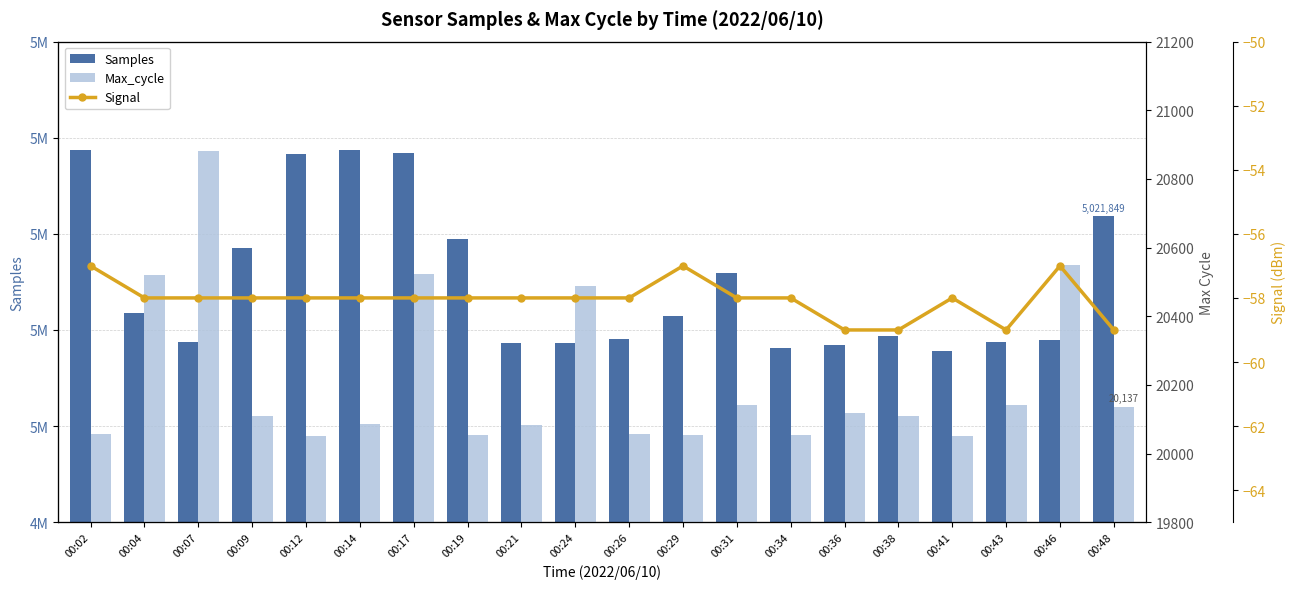

Which series has the largest total across all categories?

Samples